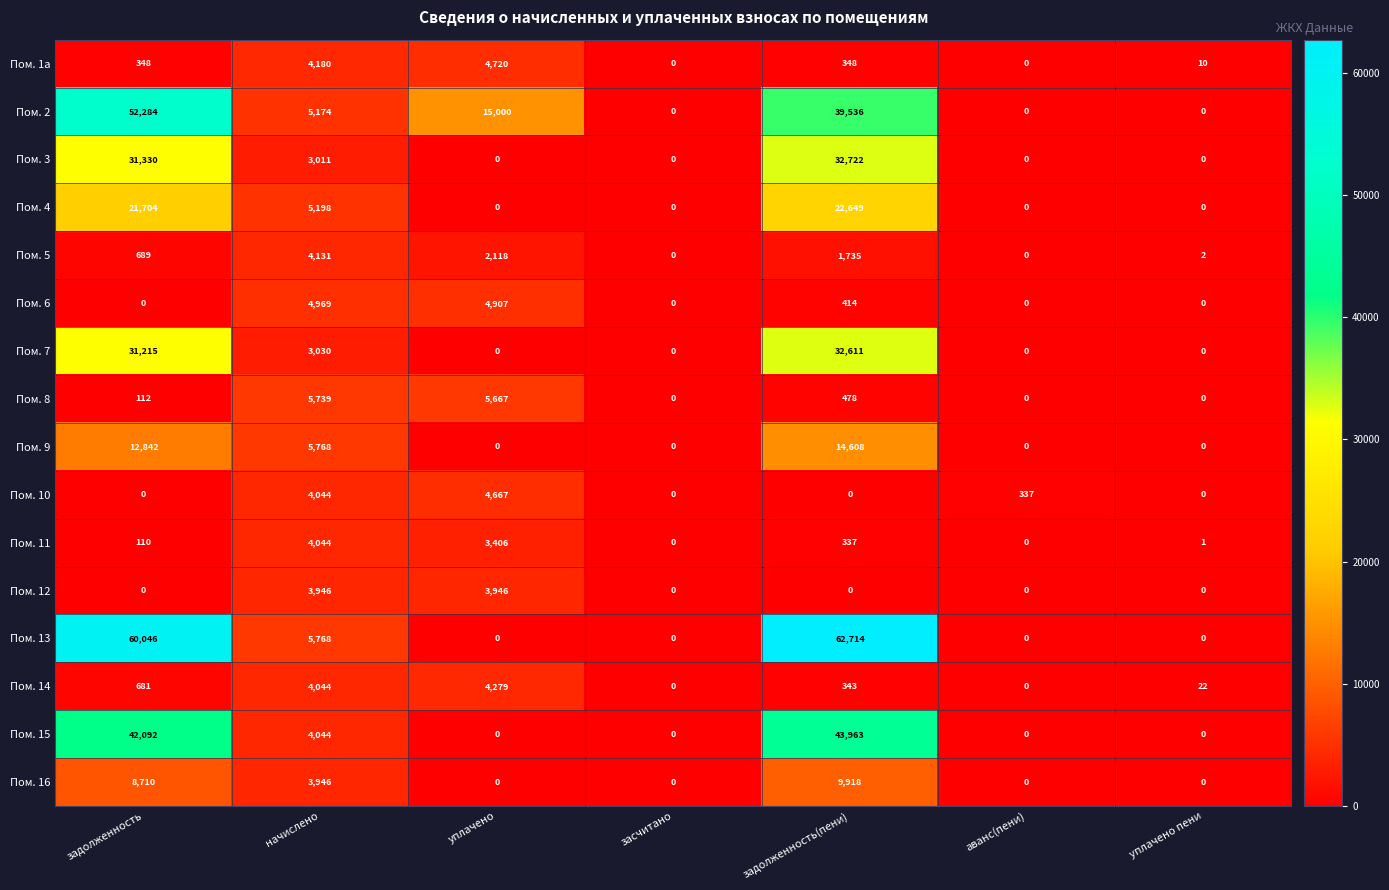

True or false: Пом. 15 has a value of 26569 at аванс(пени).

False